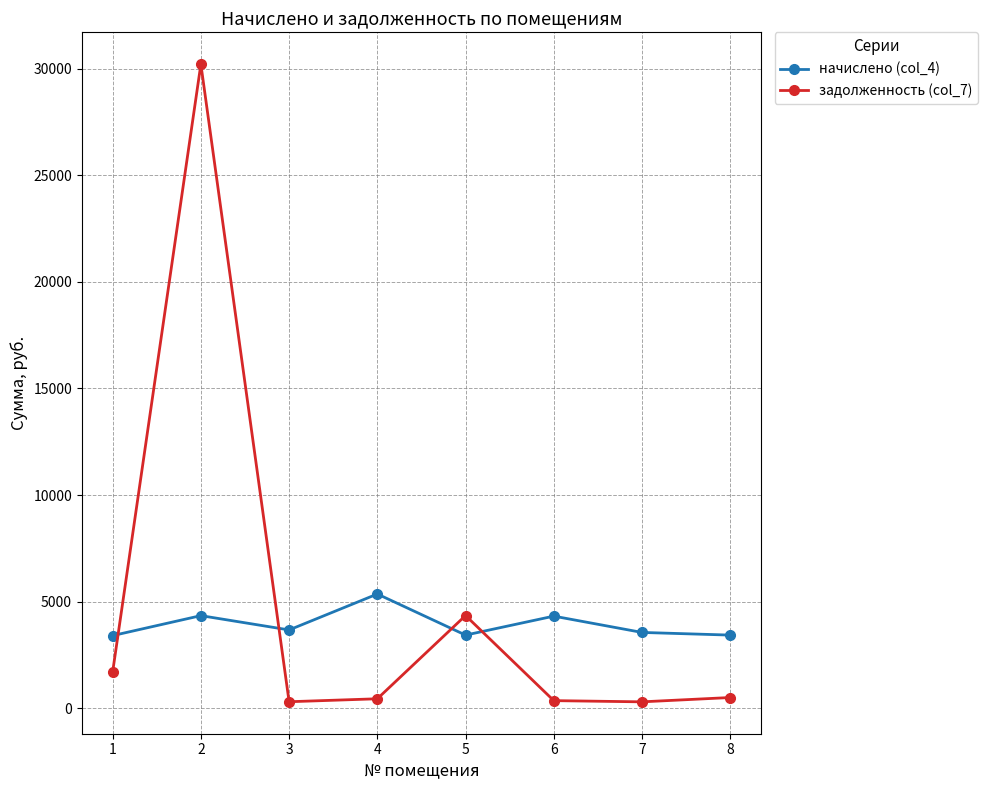

What is the average value of the задолженность (col_7) series?

4771.3